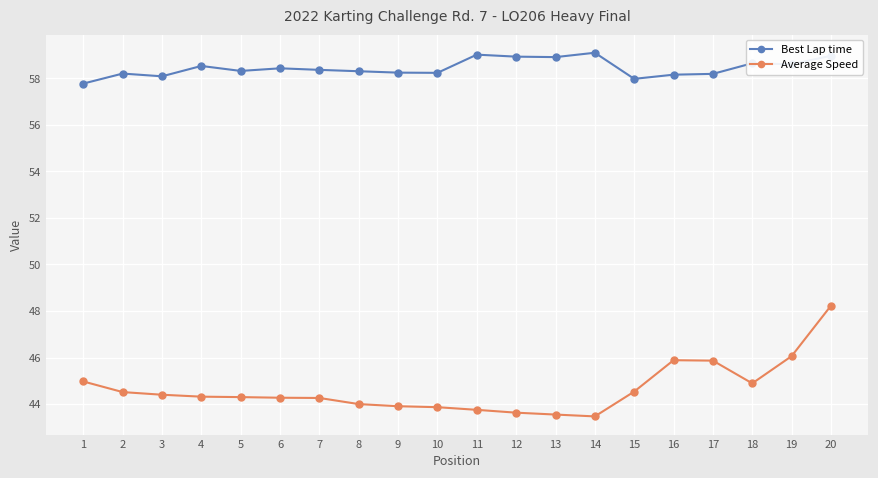

True or false: Average Speed and Best Lap time cross at least once.

False